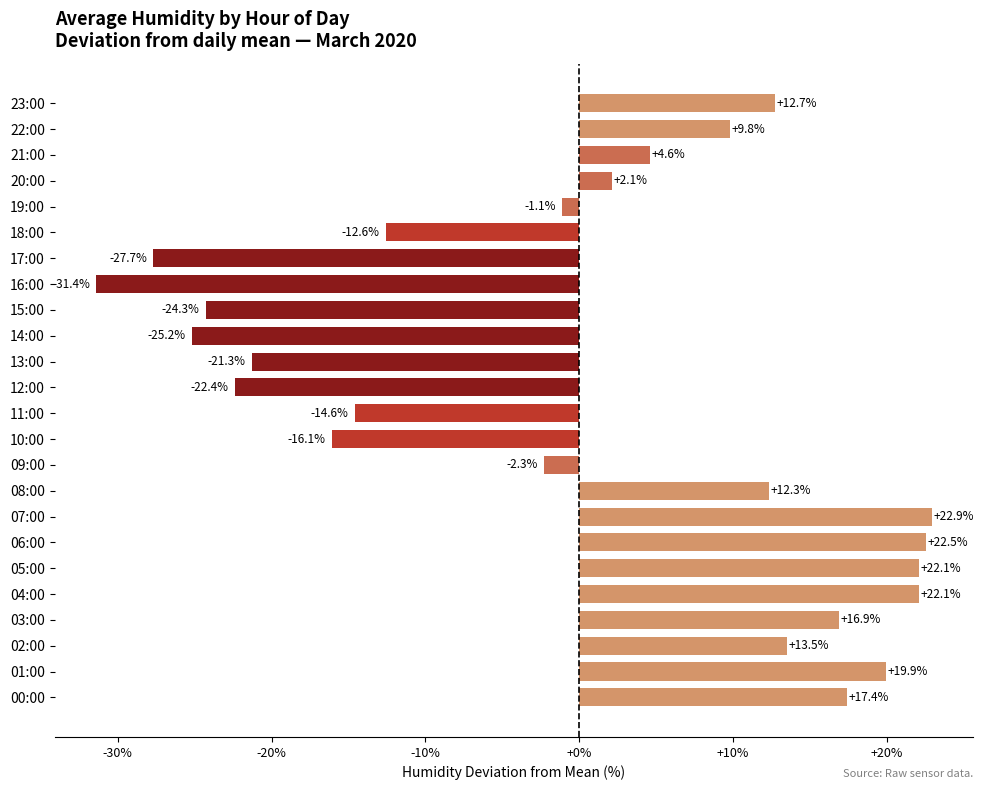

What is the change in value from 03:00 to 23:00?

-4.2